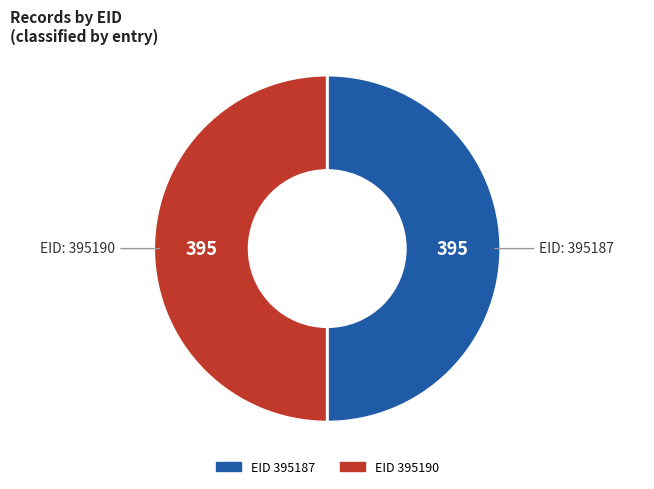

How many segments does this pie chart have?

2